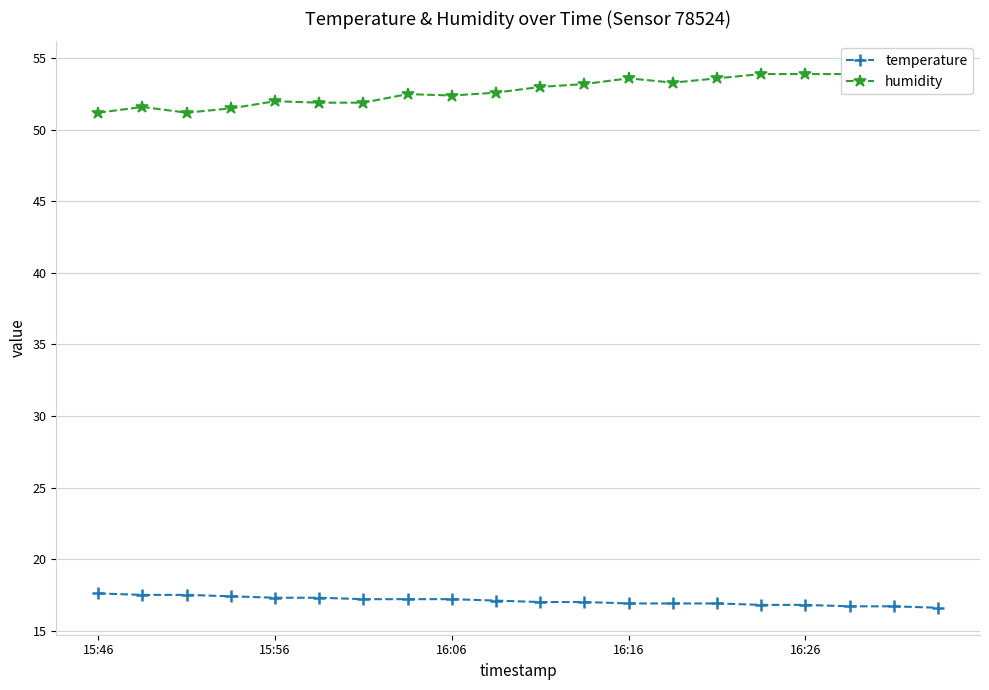

True or false: temperature has a value of 17.2 at 16:06.

True